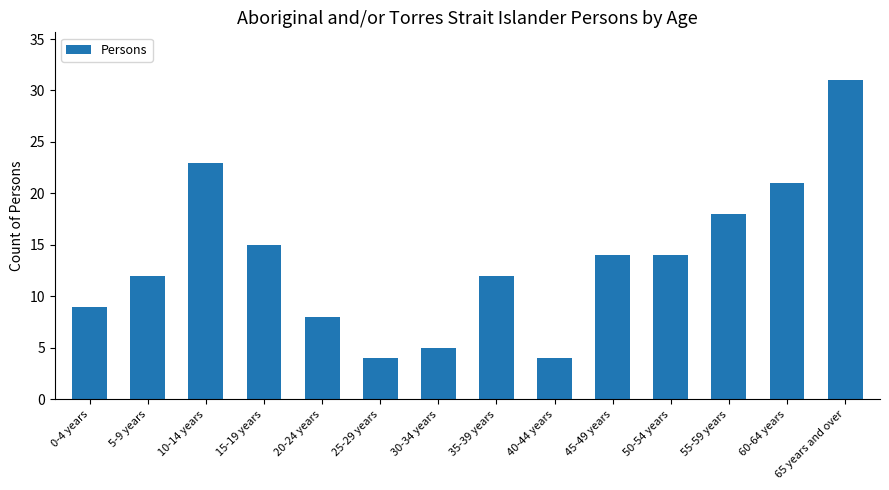

True or false: the data shows 5 at 5-9 years.

False